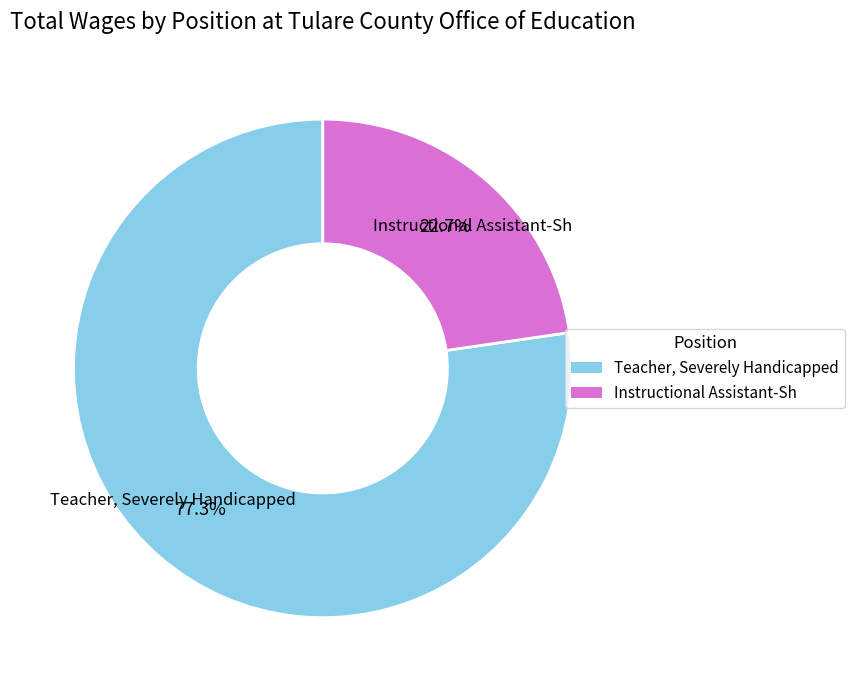

How many slices are in this pie chart?

2